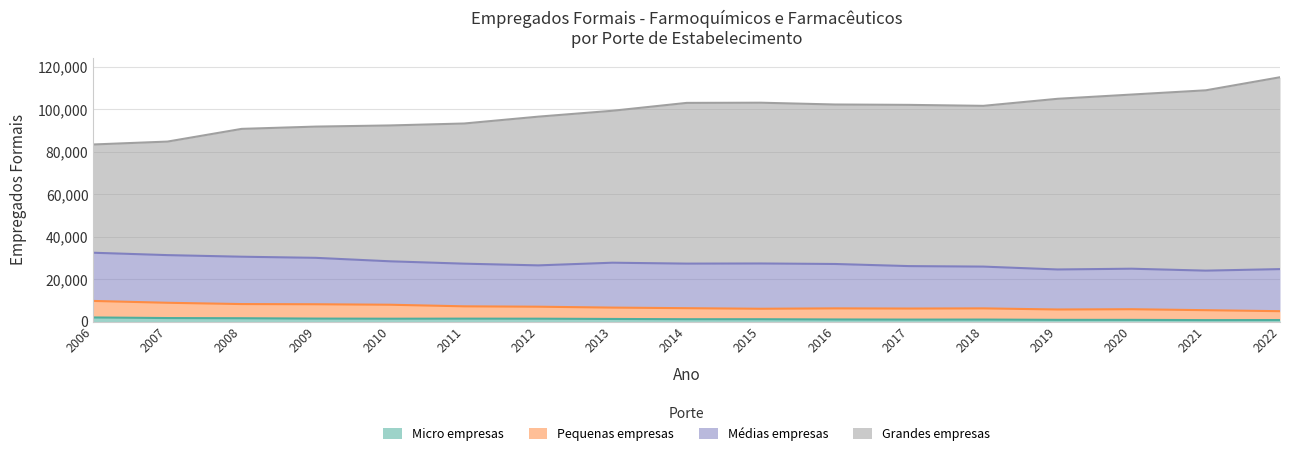

Where is the first local maximum for Micro empresas?

2011